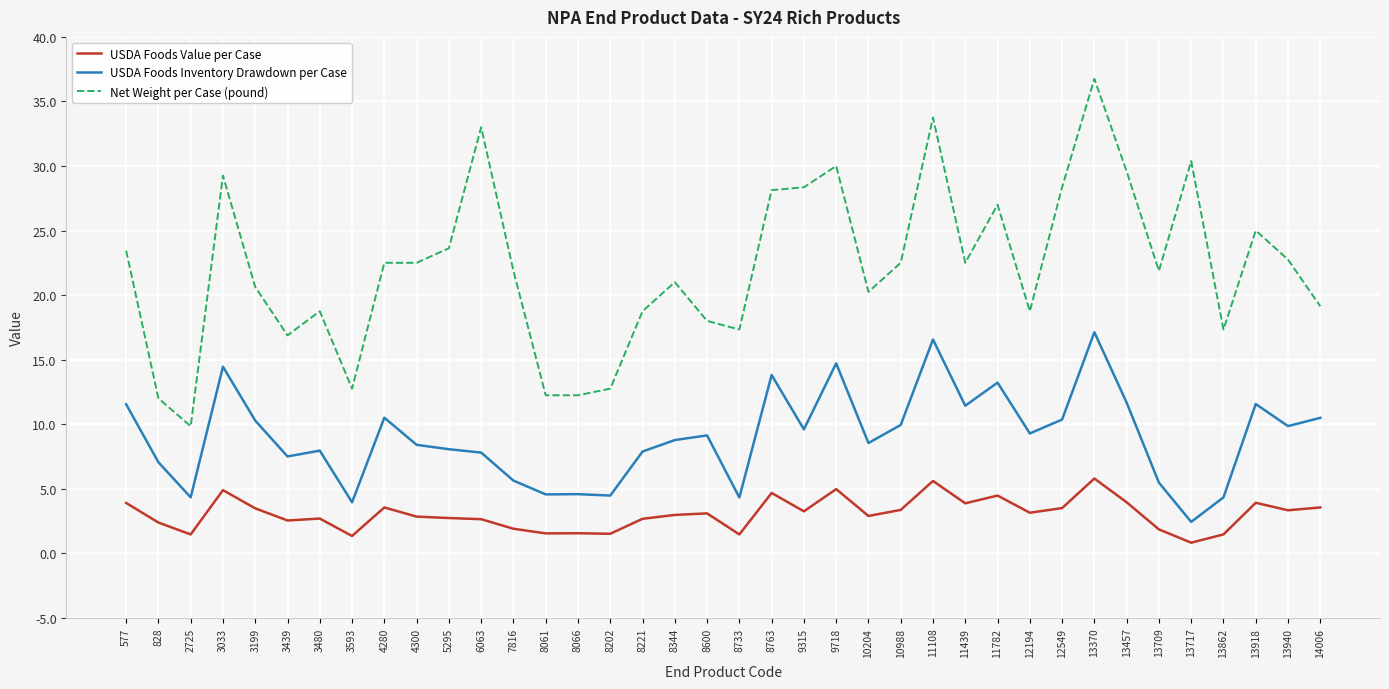

What is the difference between the maximum and minimum values in the USDA Foods Value per Case series?

5.0